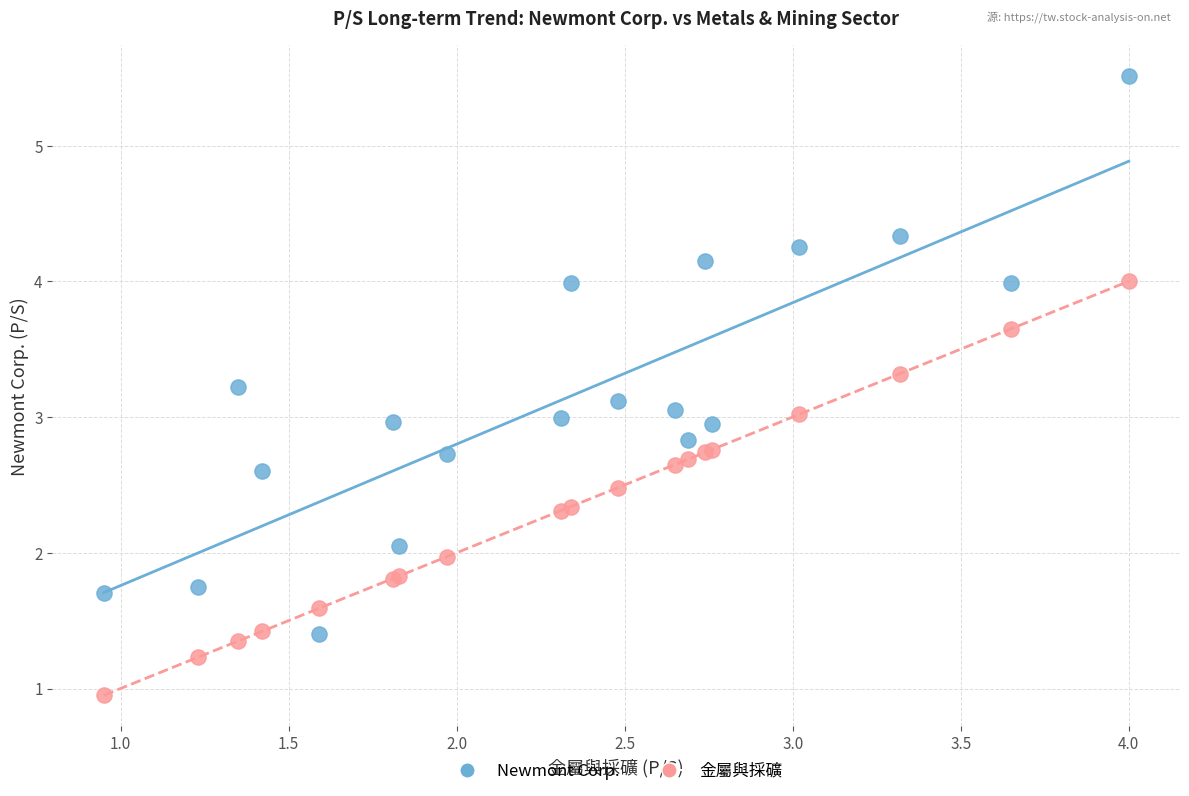

Which series has the largest Y range (max minus min)?

Newmont Corp.